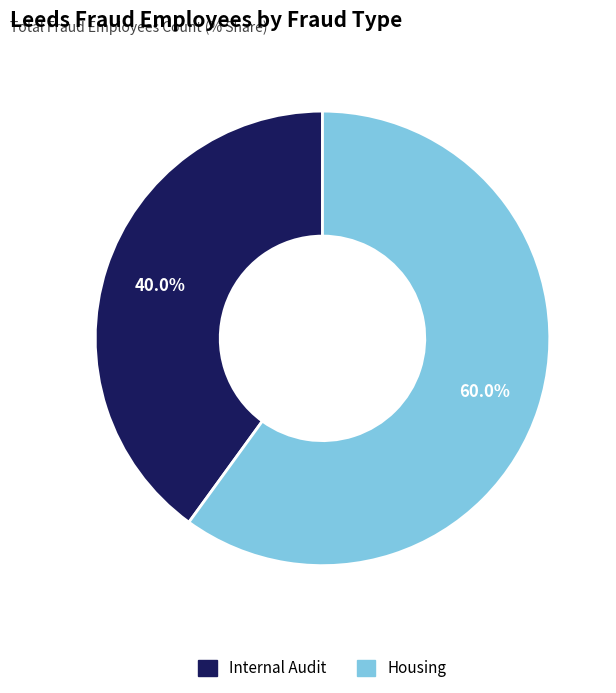

To the nearest percent, what is the difference between the largest and smallest slice percentages?

20%